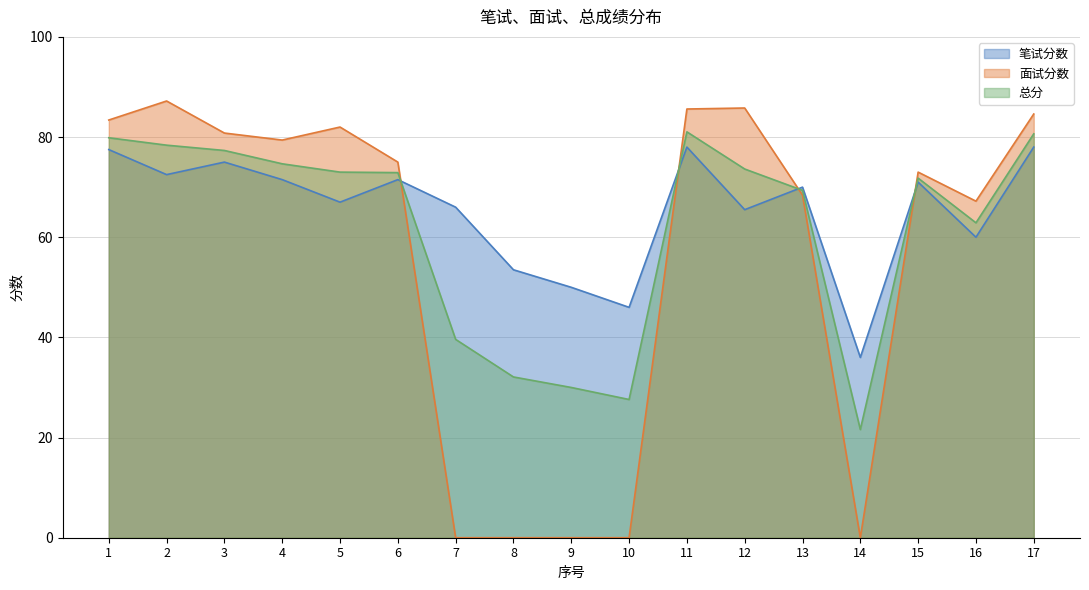

Does the chart have visible grid lines?

Yes